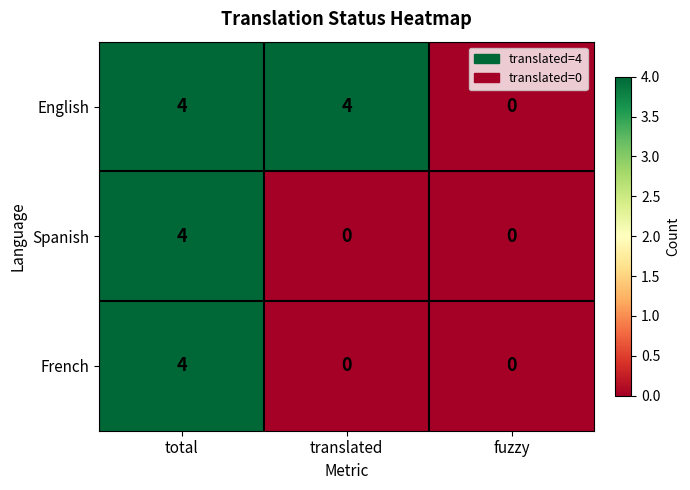

What is the approximate value of English at total?

4